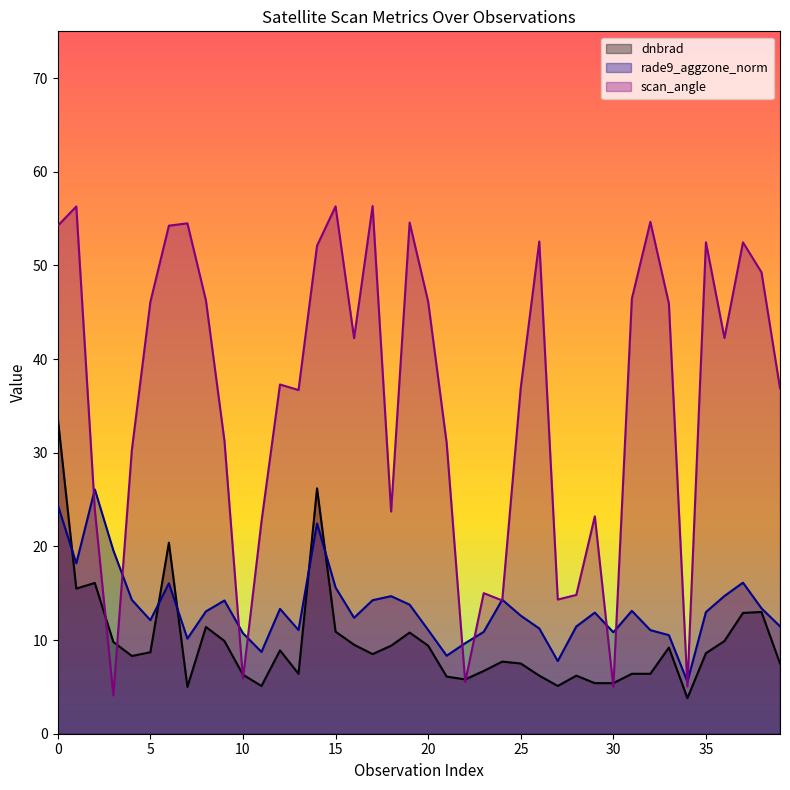

Reading left to right, list all the values displayed in this chart.

dnbrad: 0=33.7	1=15.5	2=16.1	3=9.8	4=8.3	5=8.7	6=20.4	7=5.0	8=11.4	9=9.9	10=6.3	11=5.1	12=8.9	13=6.4	14=26.2	15=10.9	16=9.5	17=8.5	18=9.4	19=10.8	20=9.4	21=6.1	22=5.8	23=6.7	24=7.7	25=7.5	26=6.2	27=5.1	28=6.2	29=5.4	30=5.4	31=6.4	32=6.4	33=9.2	34=3.8	35=8.6	36=9.9	37=12.9	38=13.0	39=7.5
rade9_aggzone_norm: 0=24.4	1=18.2	2=26.1	3=19.6	4=14.3	5=12.1	6=16.1	7=10.2	8=13.1	9=14.2	10=10.7	11=8.7	12=13.3	13=11.1	14=22.5	15=15.6	16=12.4	17=14.3	18=14.7	19=13.8	20=11.1	21=8.3	22=9.7	23=10.9	24=14.3	25=12.6	26=11.2	27=7.8	28=11.5	29=12.9	30=10.8	31=13.1	32=11.1	33=10.5	34=5.6	35=13.0	36=14.7	37=16.1	38=13.4	39=11.5
scan_angle: 0=54.2	1=56.3	2=23.9	3=4.1	4=30.3	5=46.1	6=54.2	7=54.5	8=46.3	9=31.3	10=5.9	11=22.7	12=37.3	13=36.7	14=52.1	15=56.3	16=42.2	17=56.3	18=23.7	19=54.6	20=46.1	21=31.0	22=5.5	23=15.0	24=14.2	25=36.9	26=52.6	27=14.3	28=14.8	29=23.2	30=5.0	31=46.5	32=54.7	33=45.9	34=5.0	35=52.5	36=42.3	37=52.5	38=49.3	39=36.9